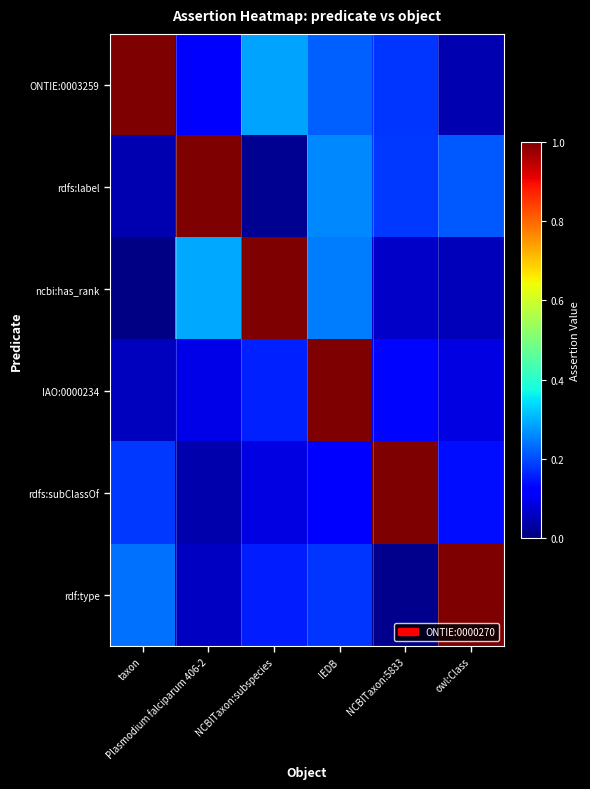

What is the maximum value shown in the chart?

1.0